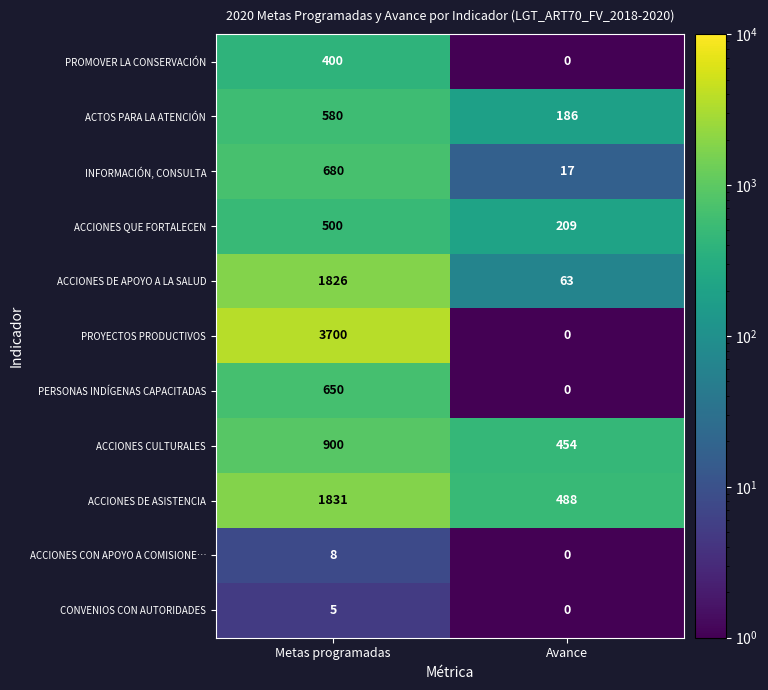

Is it true that ACCIONES DE ASISTENCIA equals 488 at Avance?

True